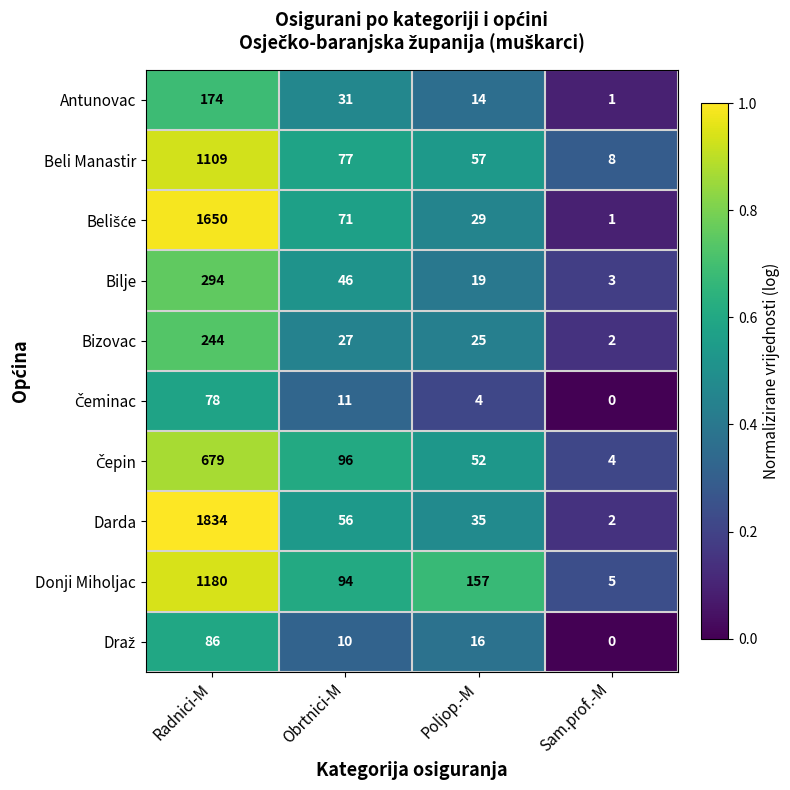

What value does the Bilje series have at Poljop.-M, to the nearest 5?

20